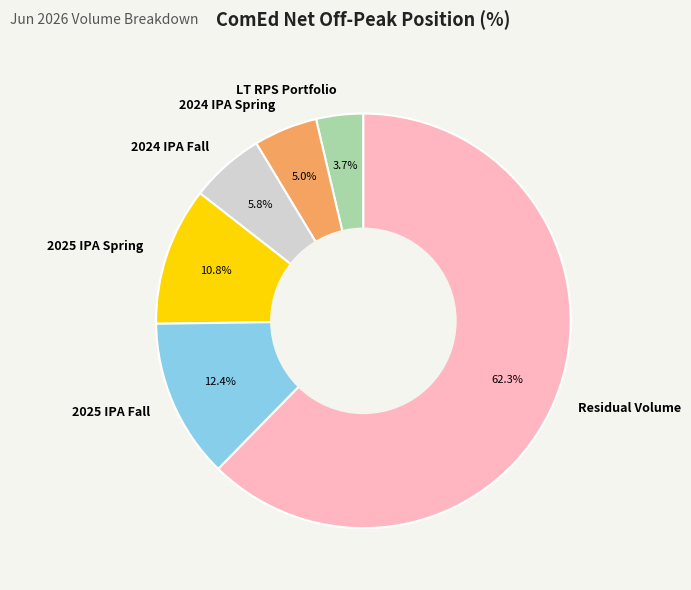

Do 2025 IPA Spring and Residual Volume together represent more than half of the pie?

Yes